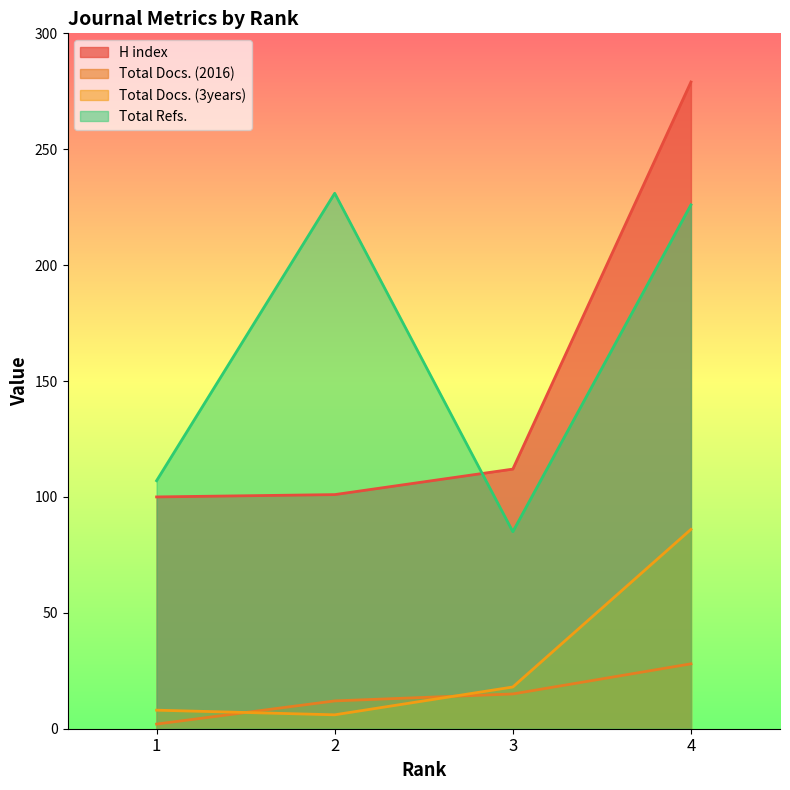

Where is Total Refs. nearest to the value 158?

1